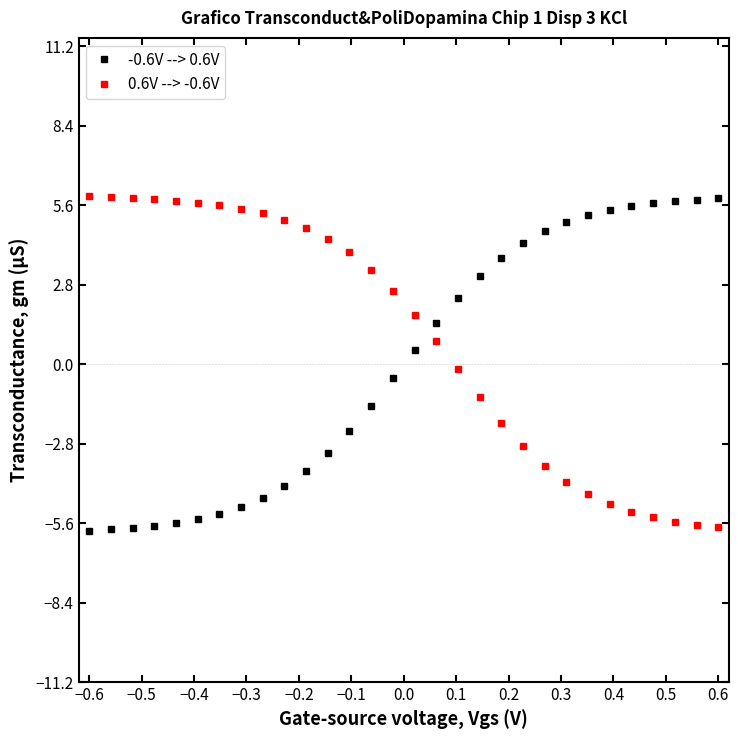

The -0.6V --> 0.6V series shows -4.1 at −0.6. True or false?

False